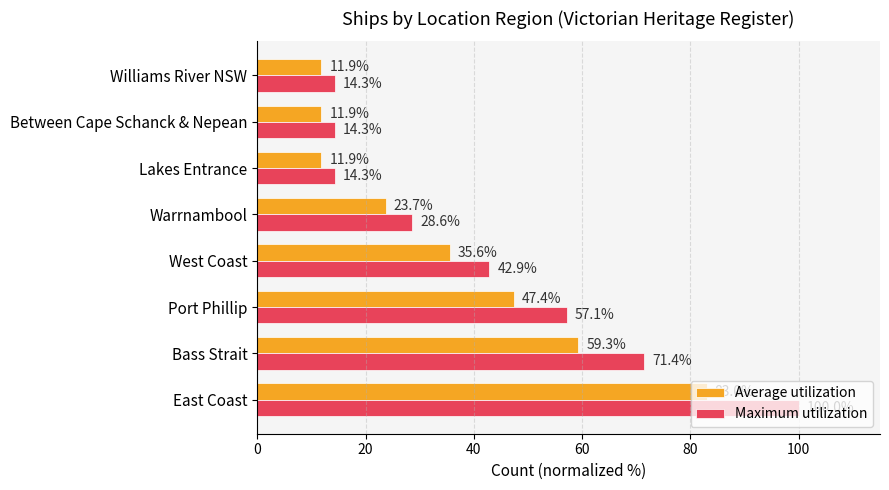

What is the difference between the second highest and minimum values in the Average utilization series?

47.4